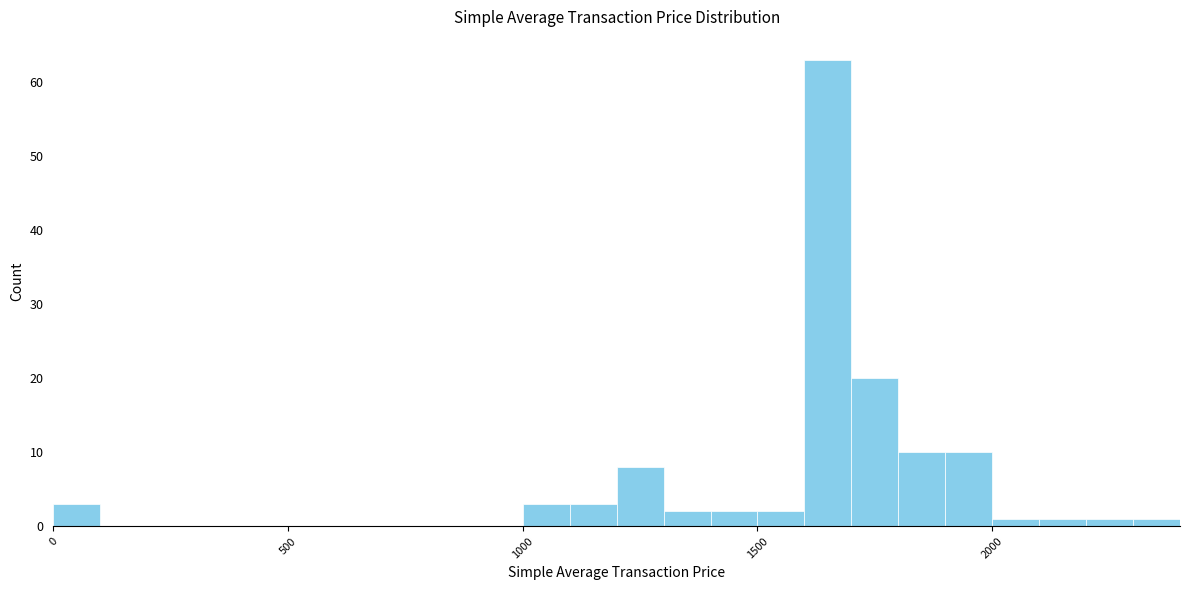

Read against the x-axis, roughly where is the centre of the tallest bar?

1650